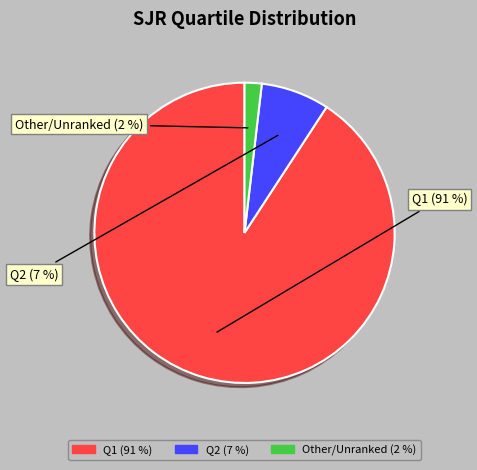

Is there any slice that represents more than half of the pie?

Yes